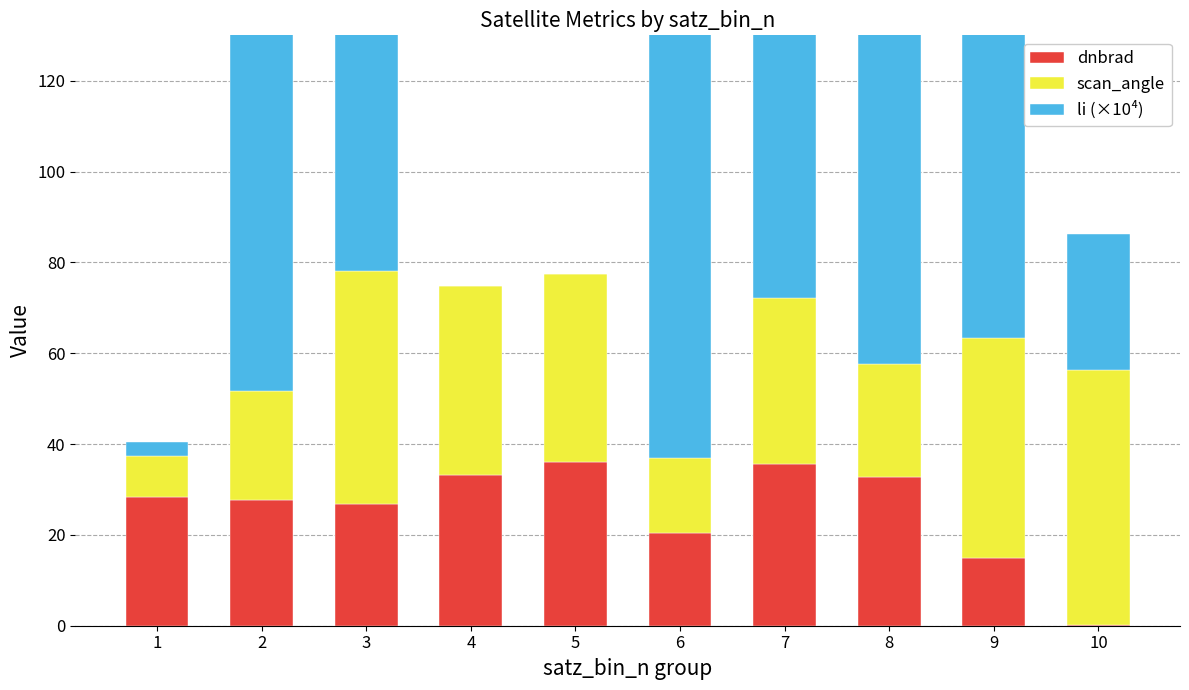

Rank the series by their maximum value, from lowest to highest.

dnbrad, scan_angle, li (×10⁴)